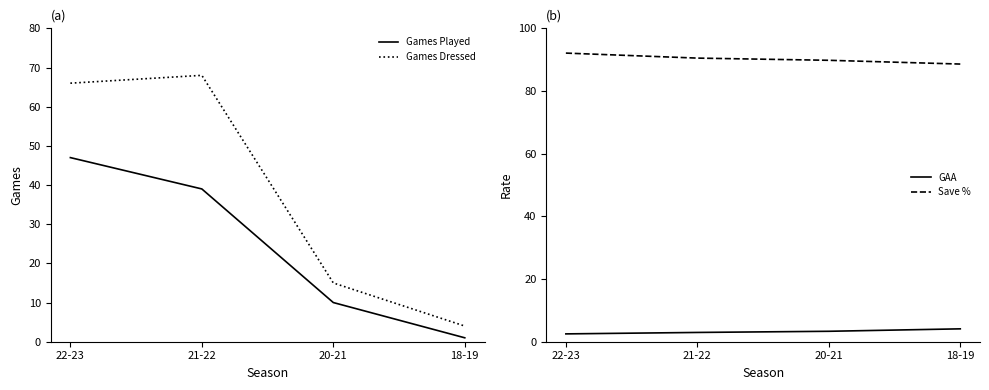

What is the value of the GAA point at the 1st from the left?

2.5